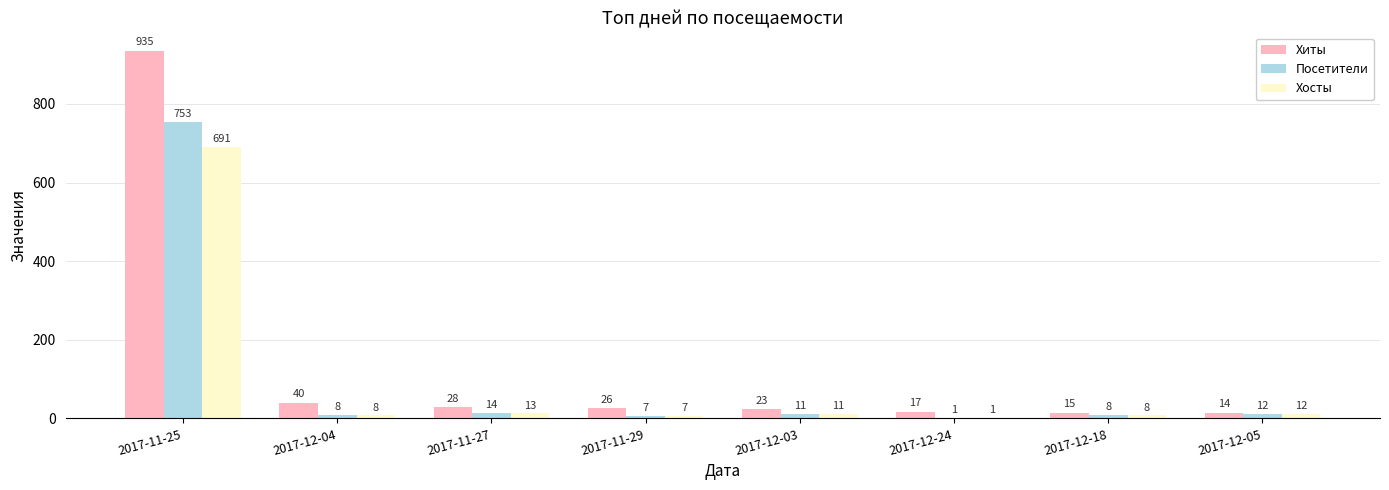

What is the maximum value for Посетители?

753